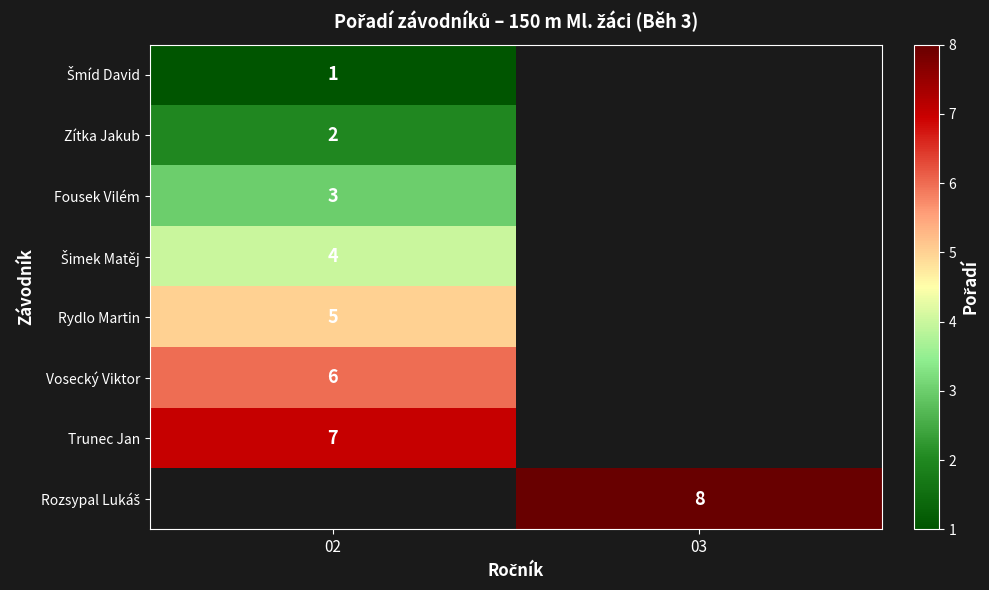

True or false: Fousek Vilém has a value of 1.2 at 02.

False